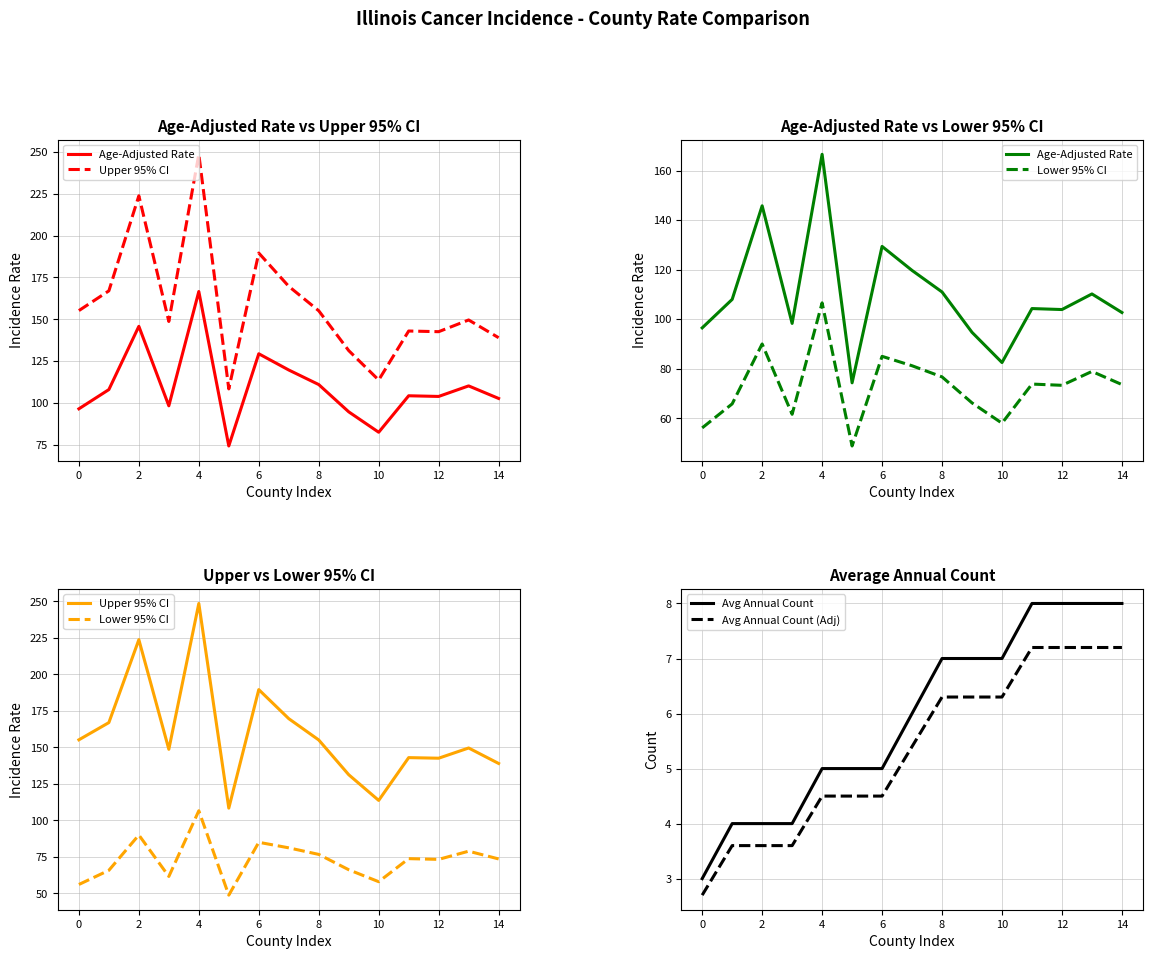

True or false: Avg Annual Count (Adj) and Upper 95% CI cross at least once.

False